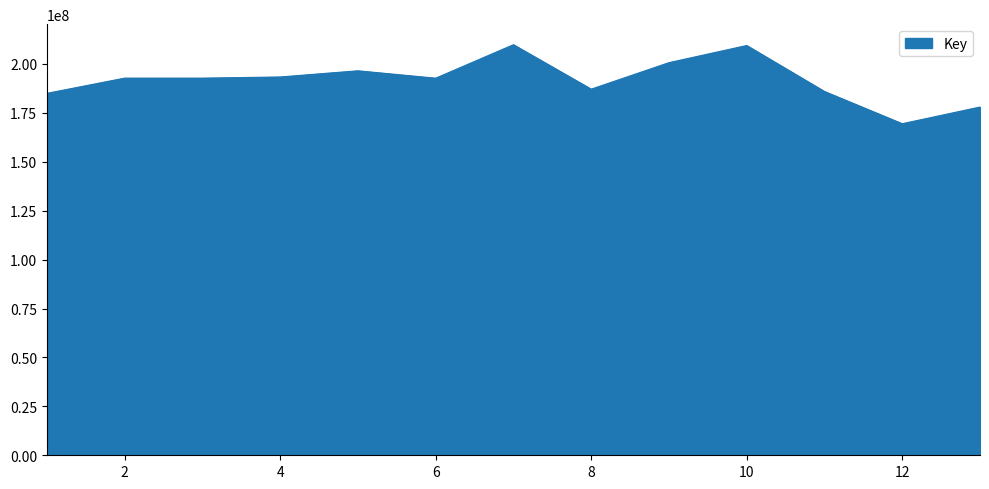

What is the smallest value displayed?

169442660